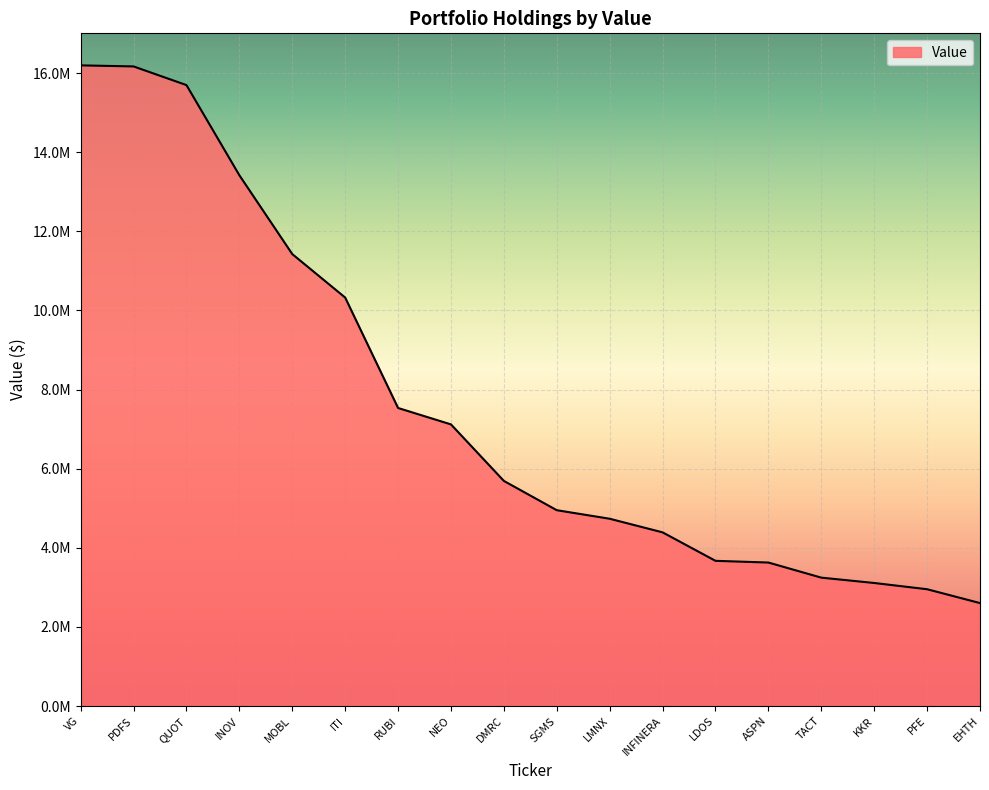

Does the chart have visible grid lines?

Yes